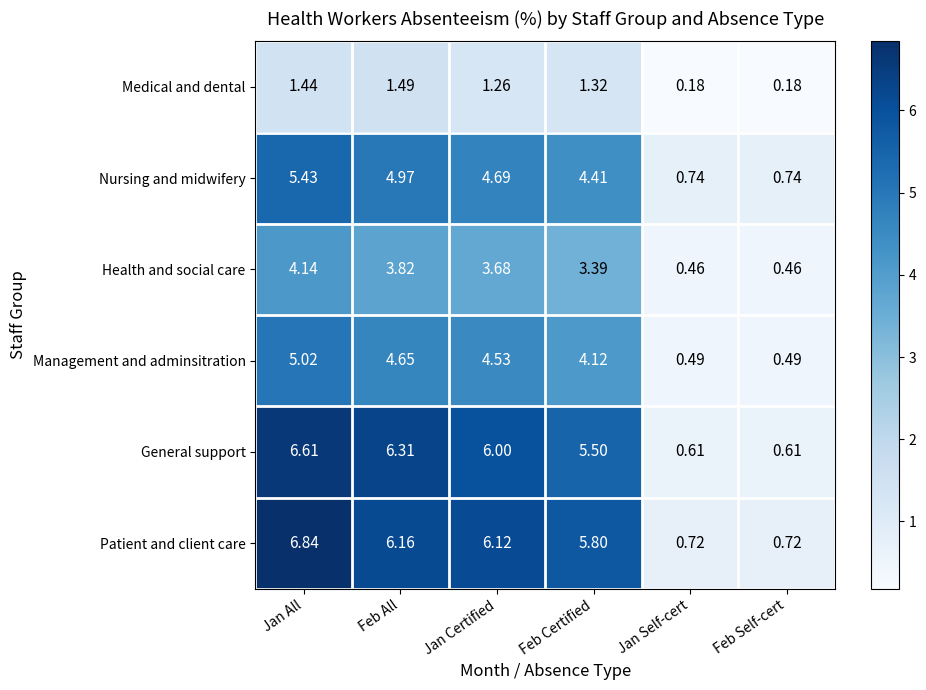

Is the value of General support at Jan All greater than the value of Medical and dental at Jan Certified?

Yes